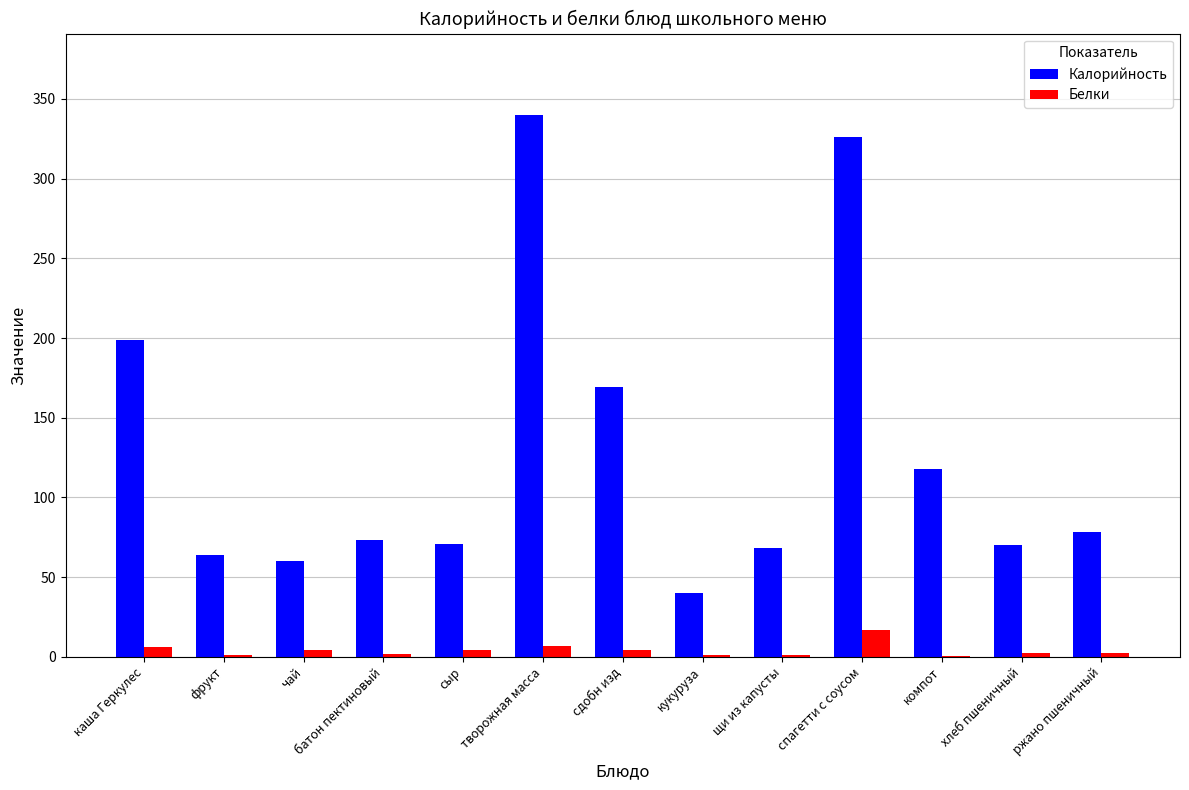

At which label is Калорийность closest to 190?

каша Геркулес